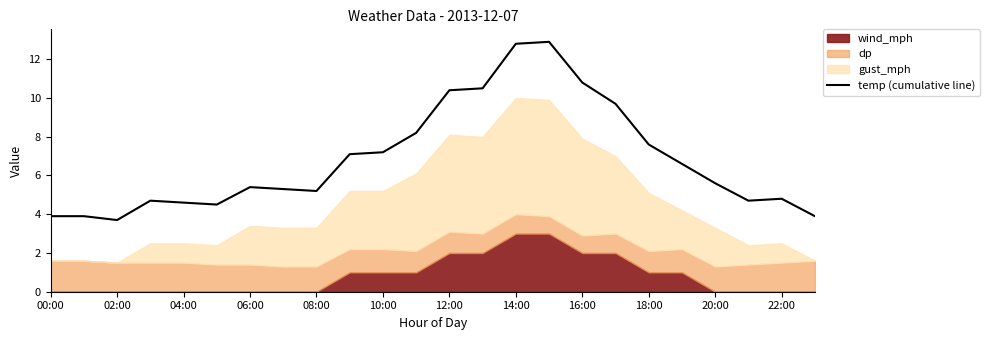

What is the minimum value for temp (cumulative line)?

3.7